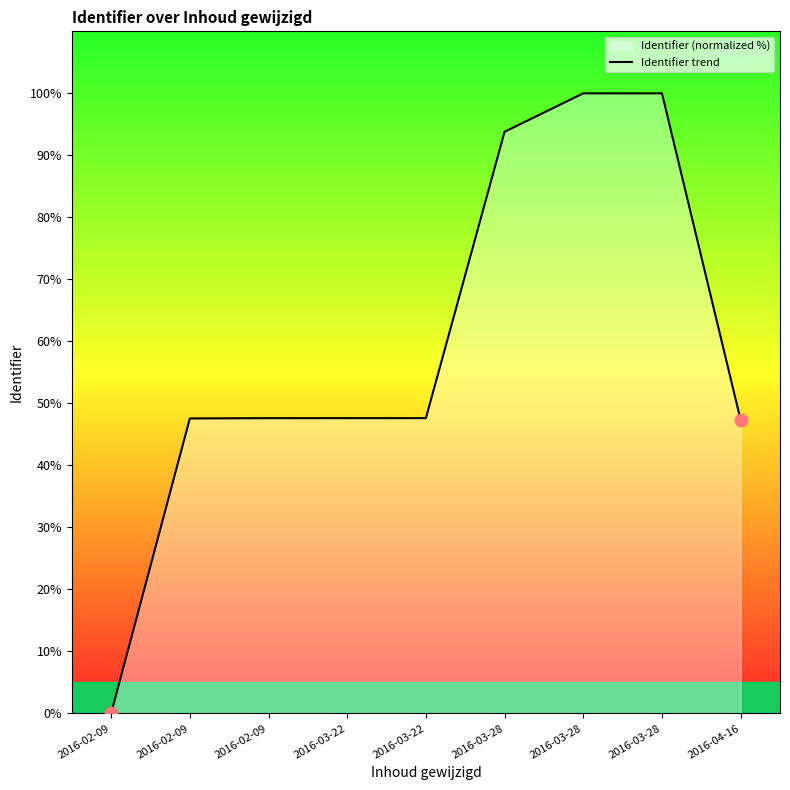

What is the change in value from 2016-03-22 to 2016-03-28?

+52.4